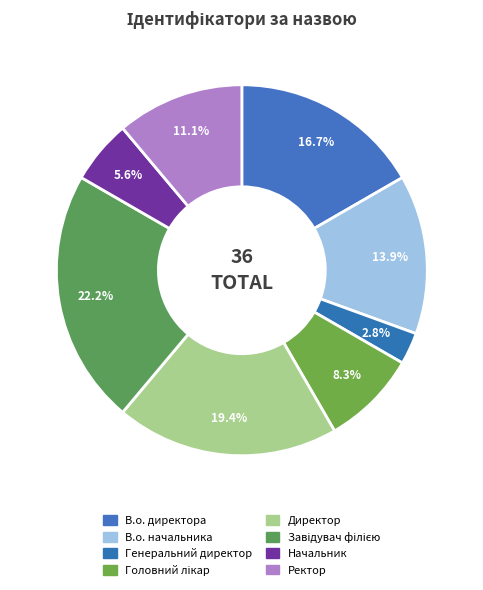

To the nearest percent, what percentage of the pie is Директор?

19%